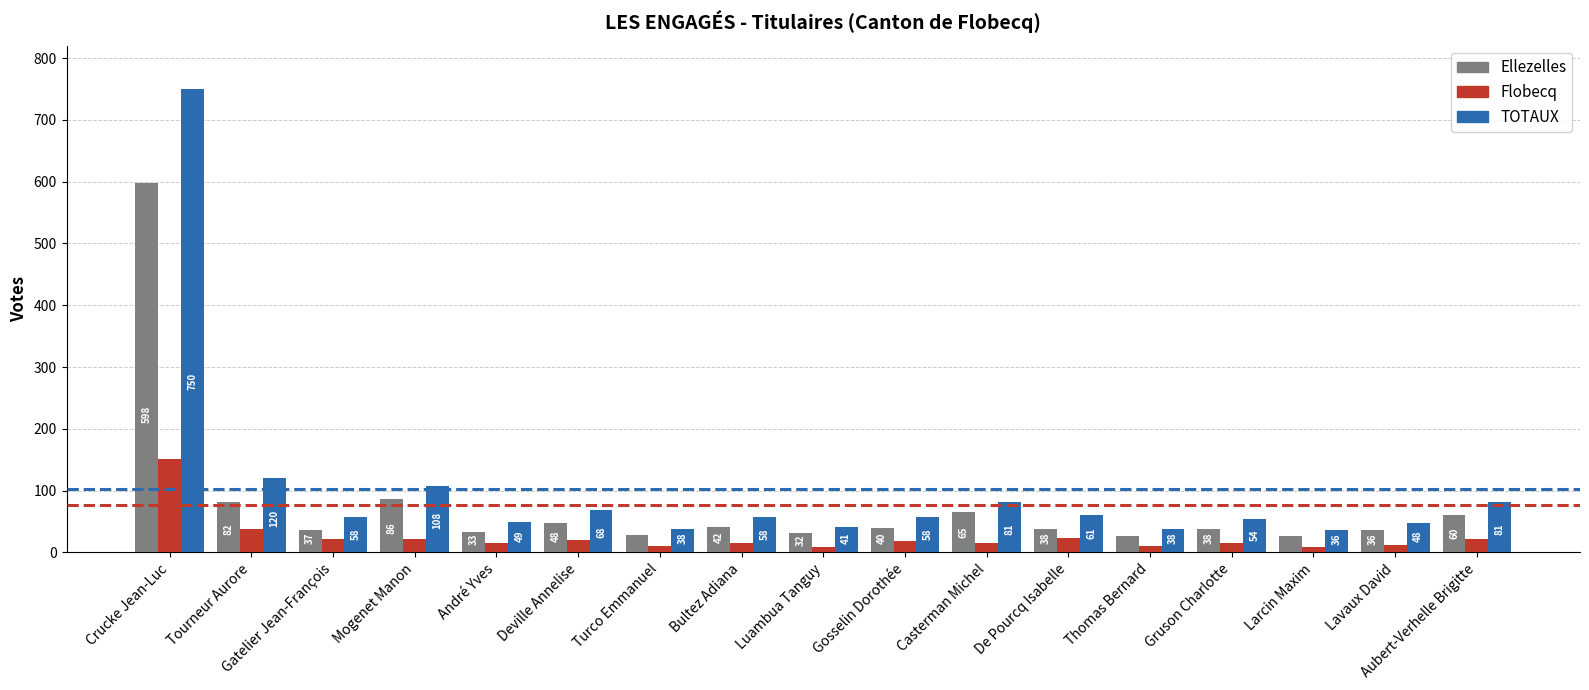

What is the difference between the maximum and minimum values in the TOTAUX series?

714